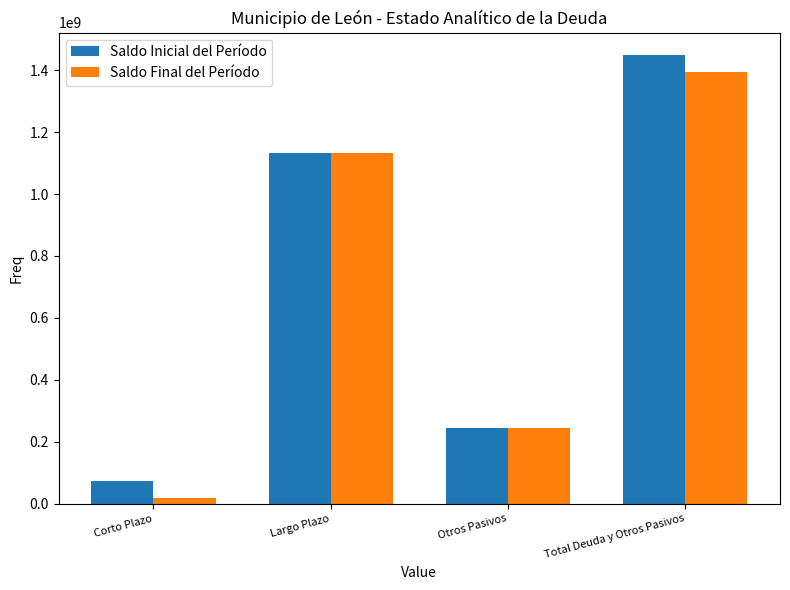

What is the label of the 2nd bar from the left?

Largo Plazo